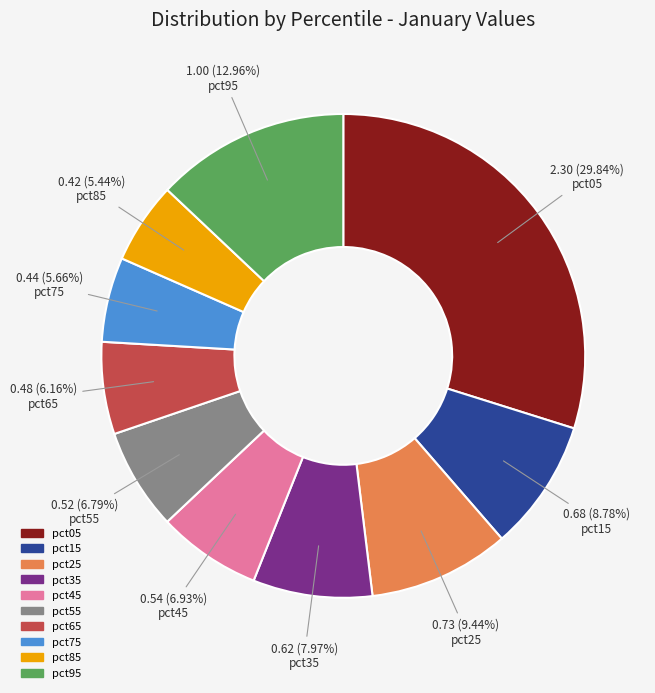

Does pct45 represent more than half of the total?

No